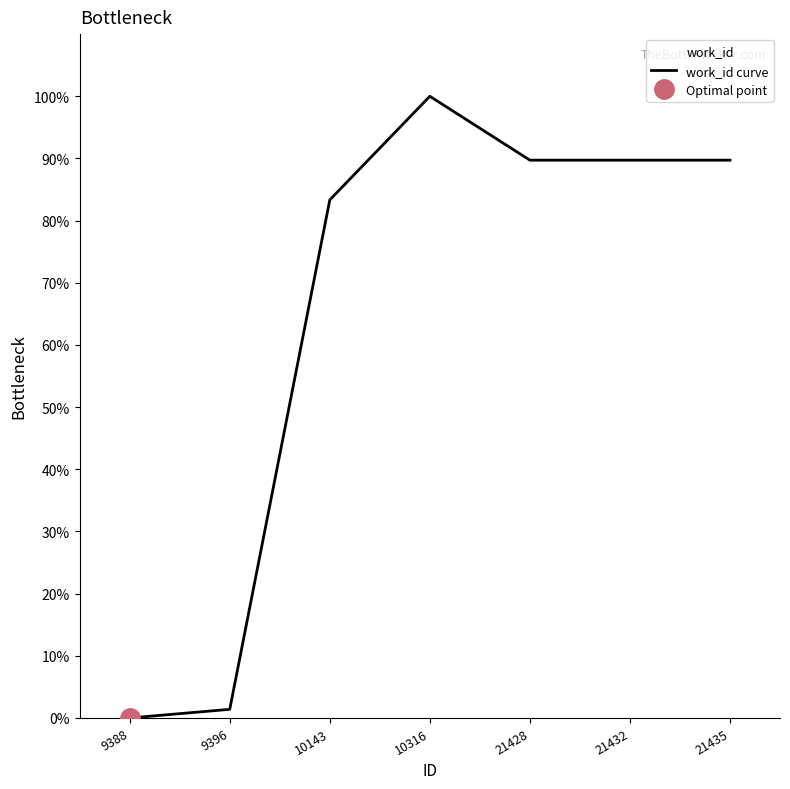

The value at 21428 is 33.2. True or false?

False